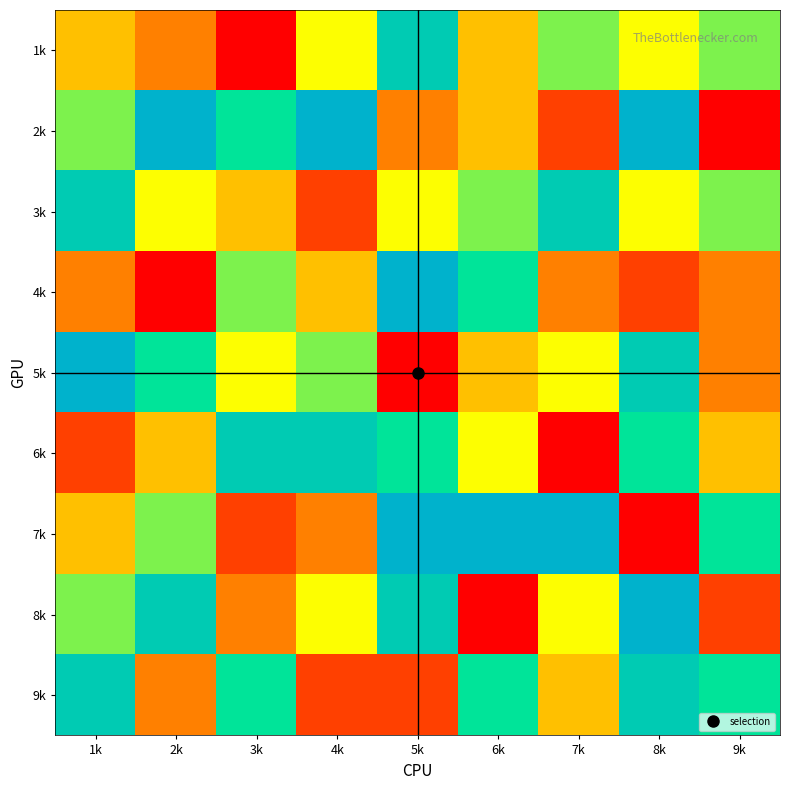

At how many categories does at least one series exceed 5?

9